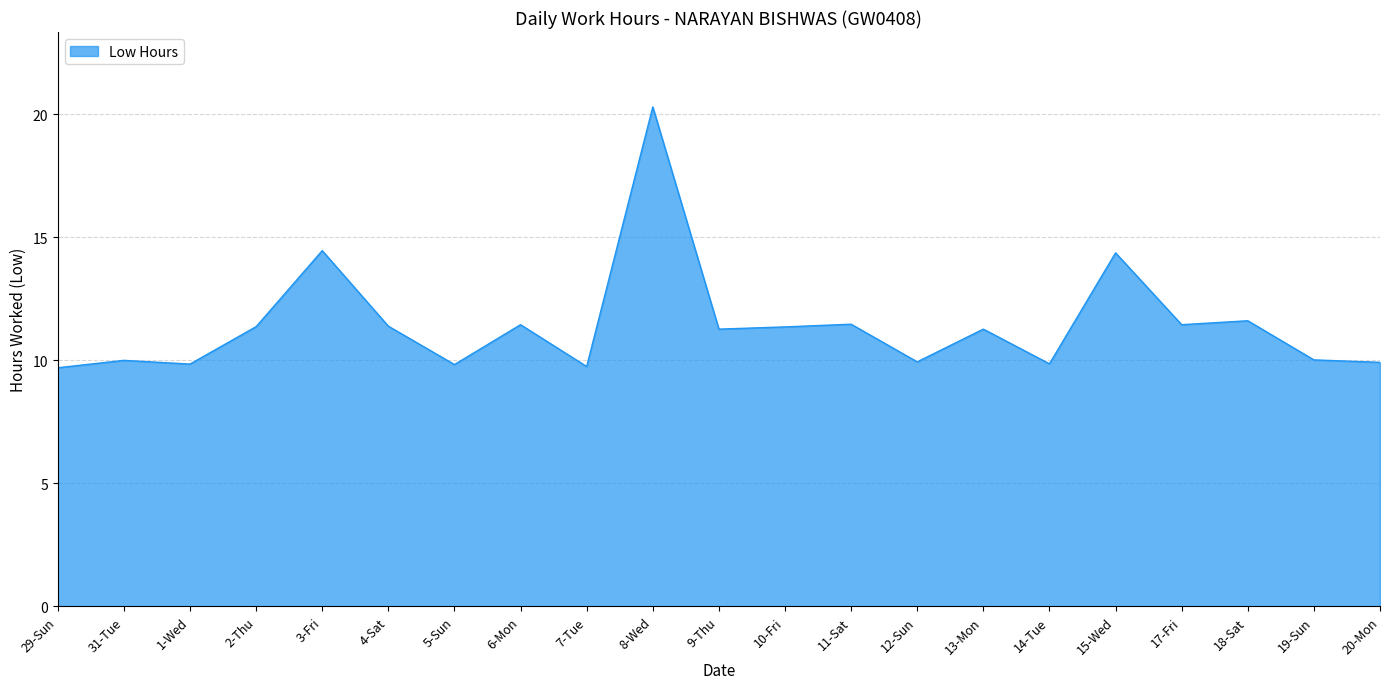

What position from the left is 19-Sun?

20